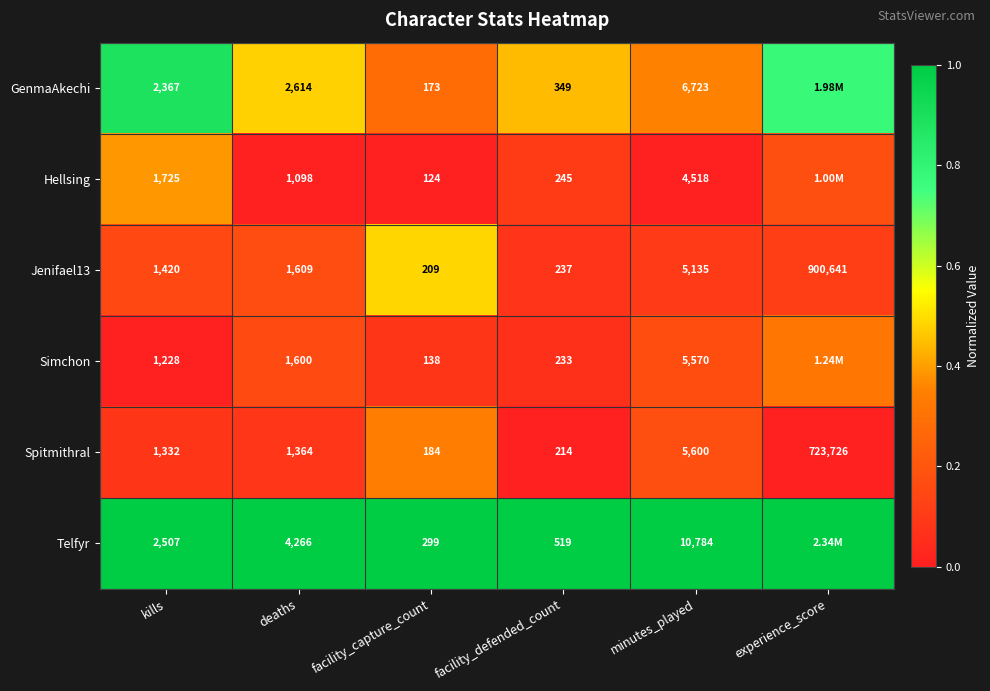

Between kills and facility_capture_count, which series saw the biggest shift?

Telfyr